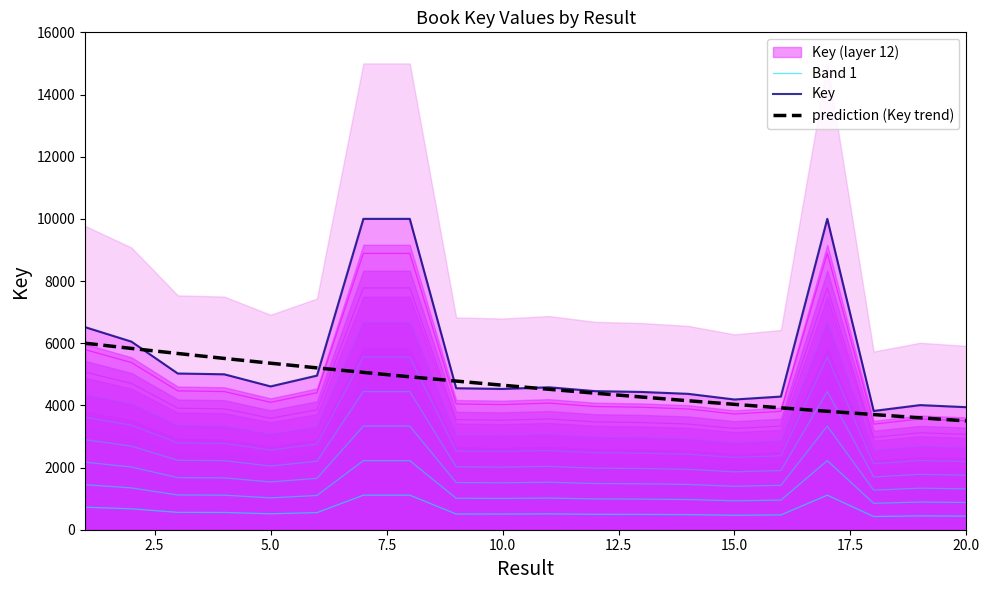

True or false: Key and Band 1 intersect in this chart.

False